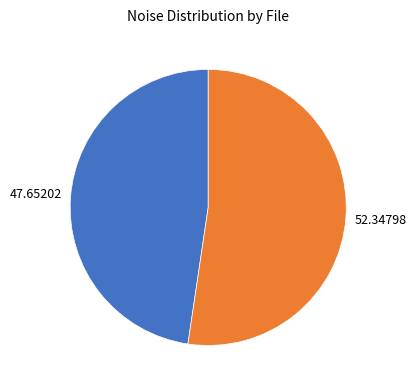

Is there any slice that represents more than half of the pie?

Yes